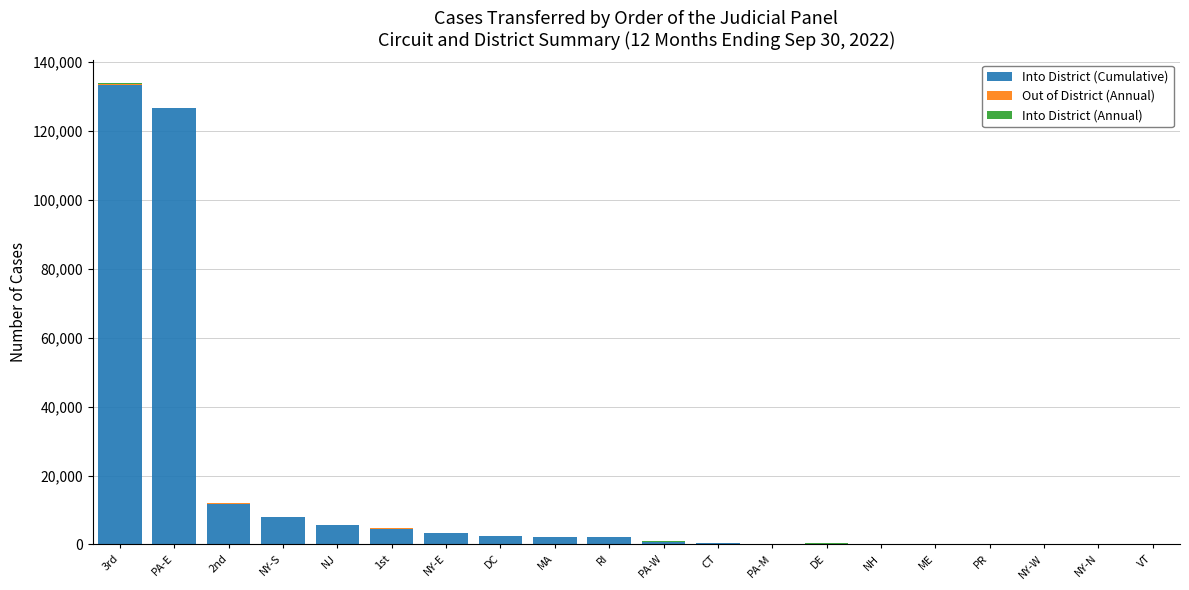

What is the sum of all Into District (Cumulative) values?

302161